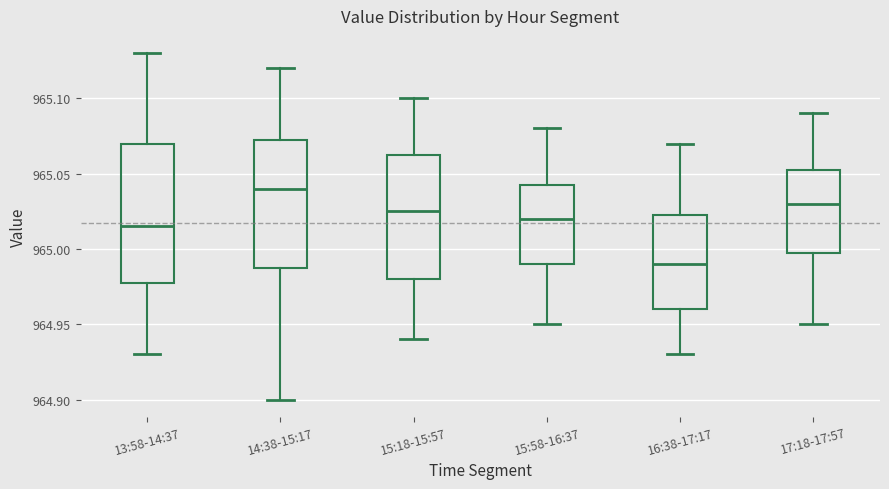

Which box has the highest median line?

14:38-15:17